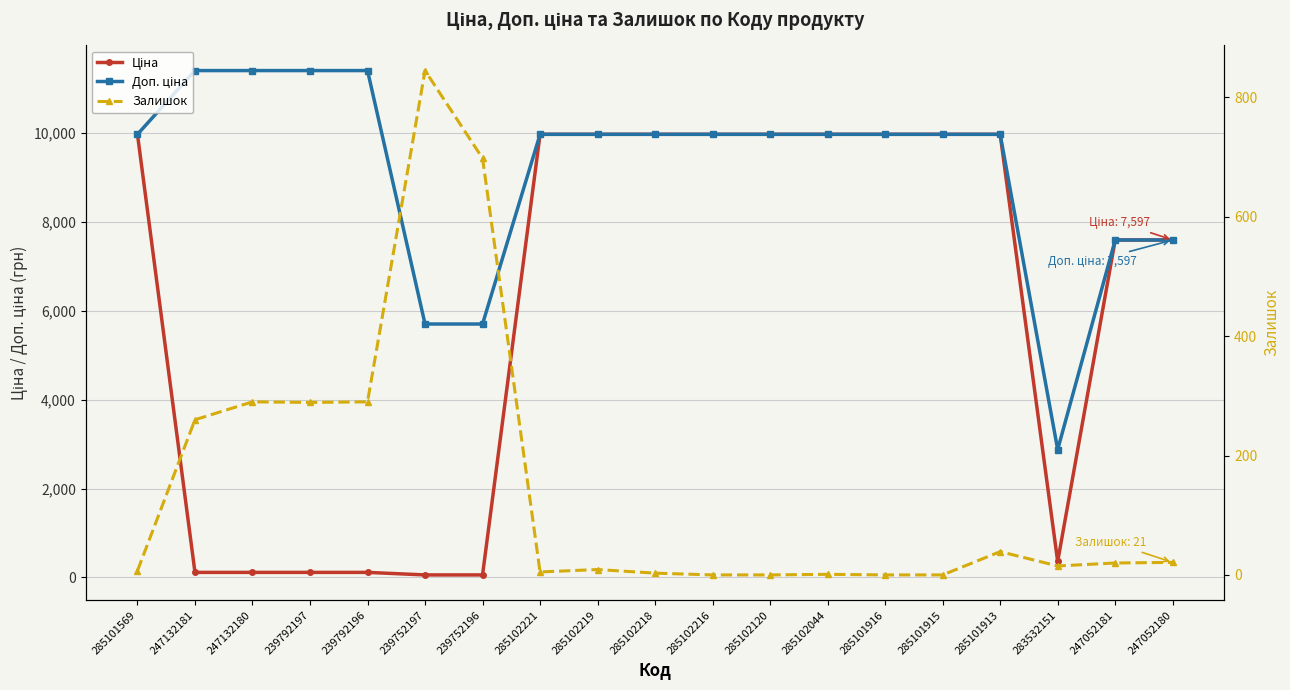

Which series has the widest spread of values?

Ціна